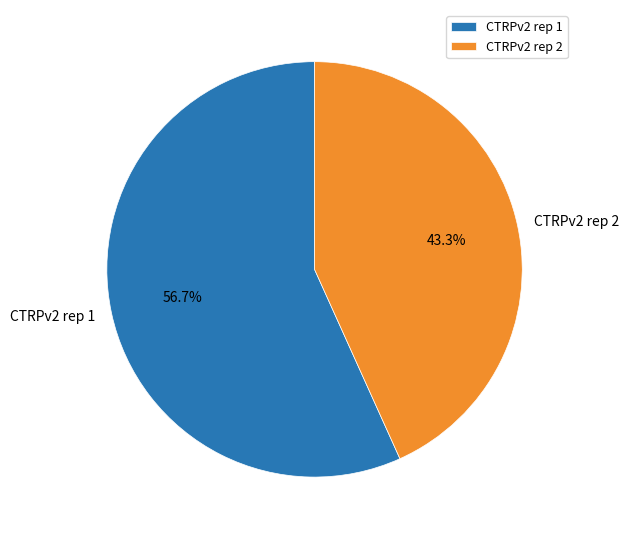

To the nearest percent, what is the combined percentage of CTRPv2 rep 2 and CTRPv2 rep 1?

100%